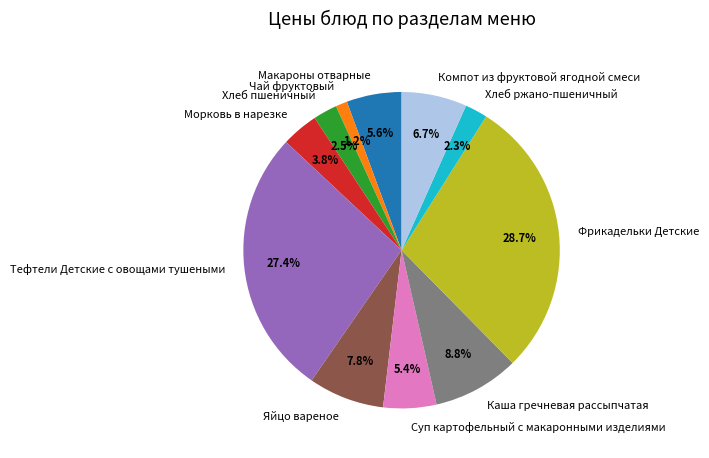

What is the largest slice in the pie chart?

Фрикадельки Детские